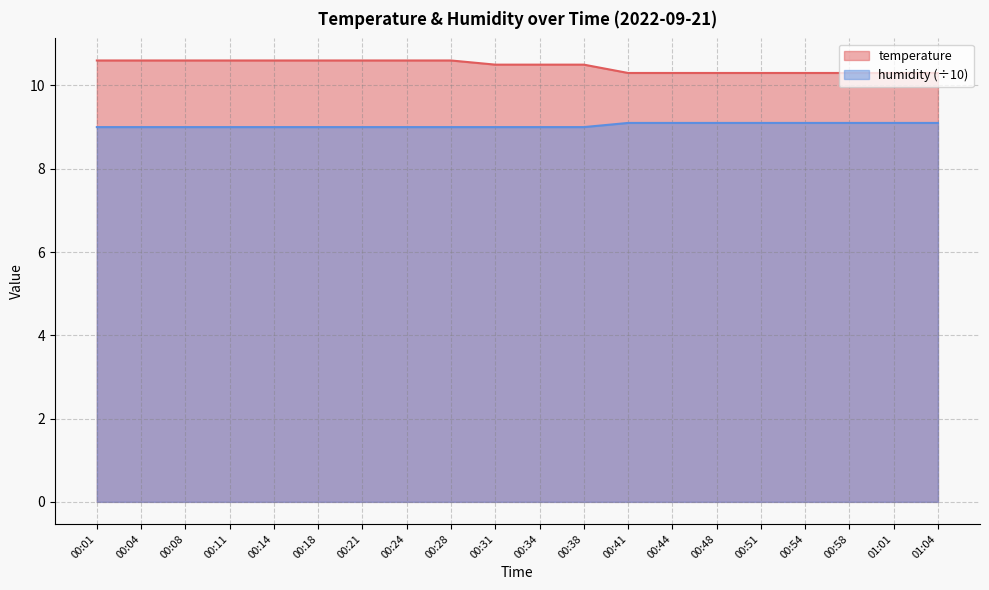

Rank the categories by humidity value from lowest to highest.

00:01, 00:04, 00:08, 00:11, 00:14, 00:18, 00:21, 00:24, 00:28, 00:31, 00:34, 00:38, 00:41, 00:44, 00:48, 00:51, 00:54, 00:58, 01:01, 01:04